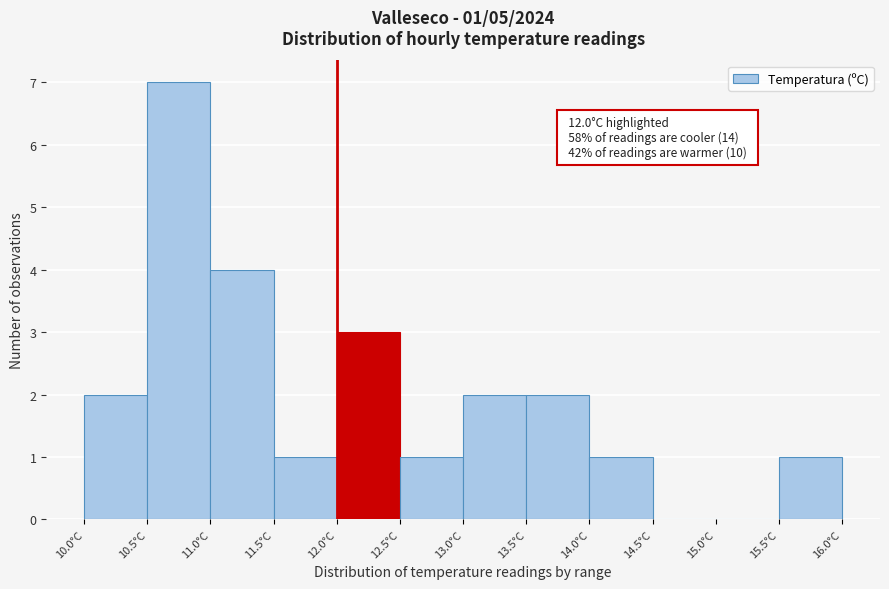

Which range on the x-axis has the tallest bar?

10.5 to 11.0